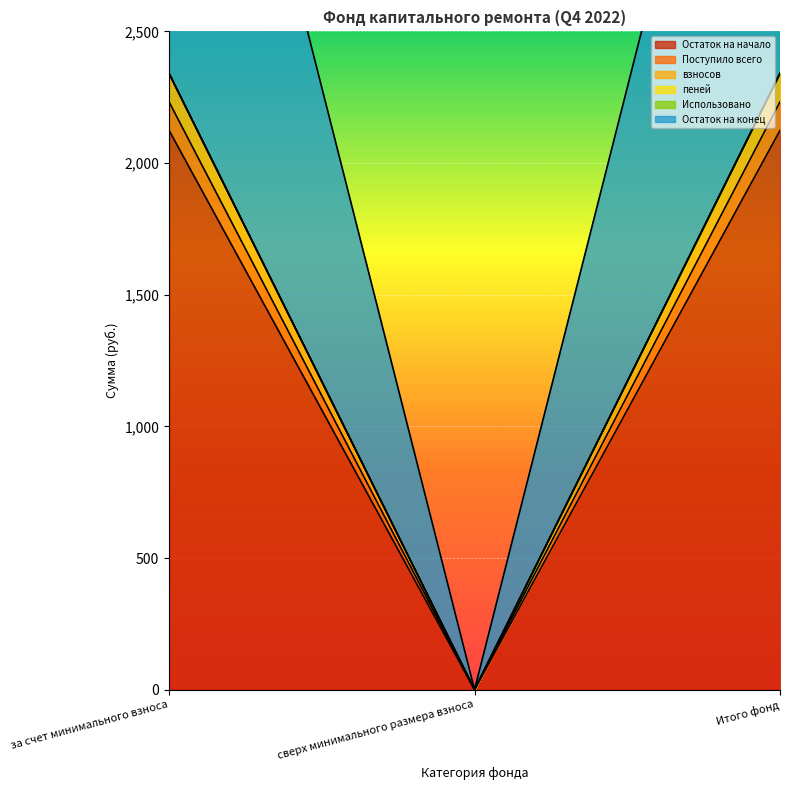

The value of Остаток на начало at сверх минимального размера взноса is 0.0. True or false?

True